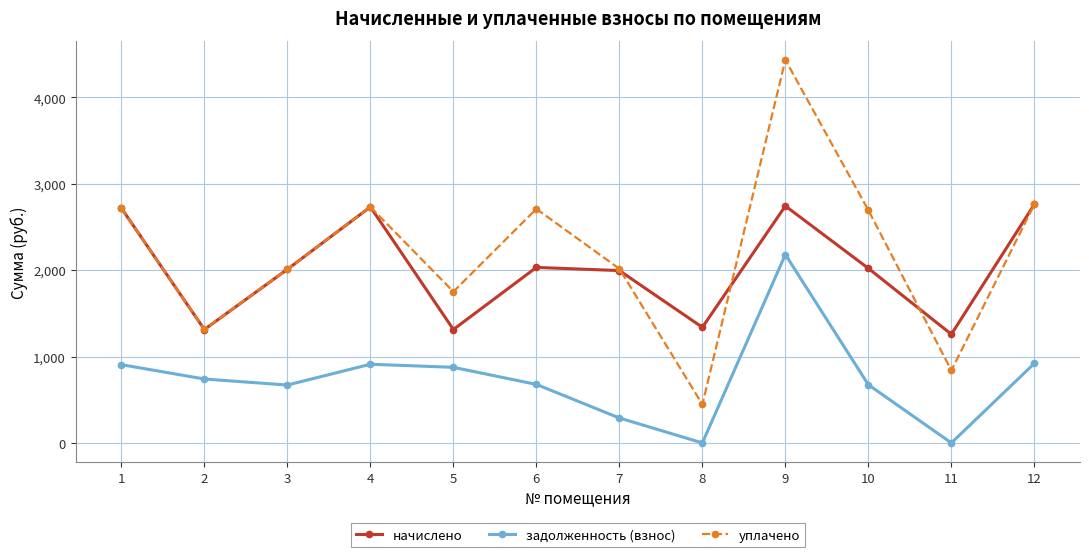

How many interior local peaks does the задолженность (взнос) series have?

2